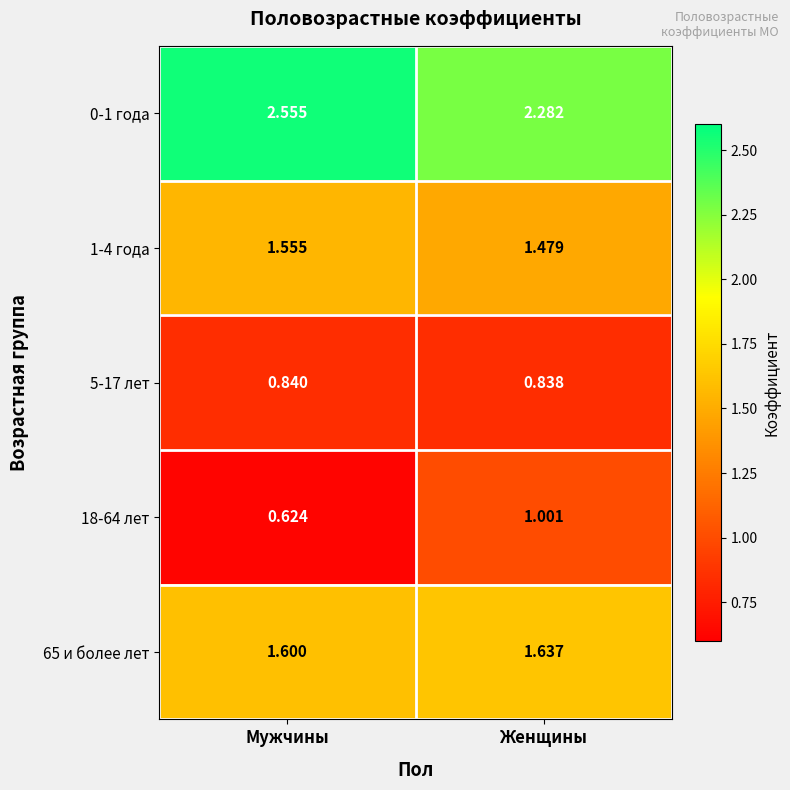

How many series are shown in this chart?

5